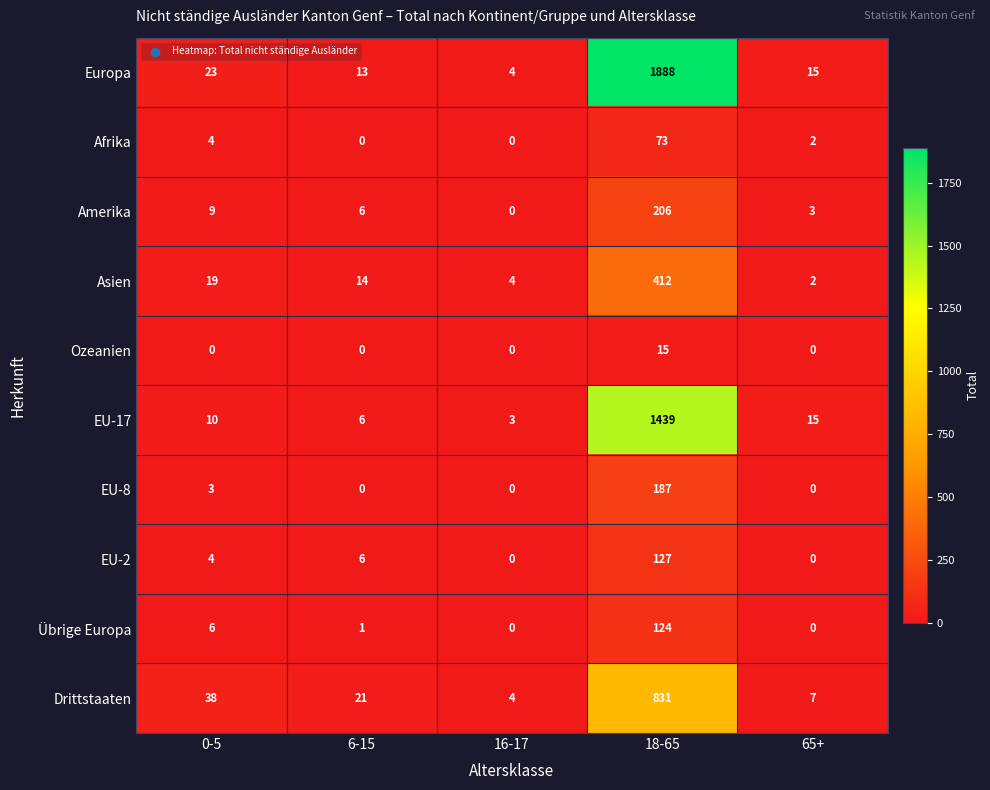

List the series in order of their peak value, lowest first.

Ozeanien, Afrika, Übrige Europa, EU-2, EU-8, Amerika, Asien, Drittstaaten, EU-17, Europa